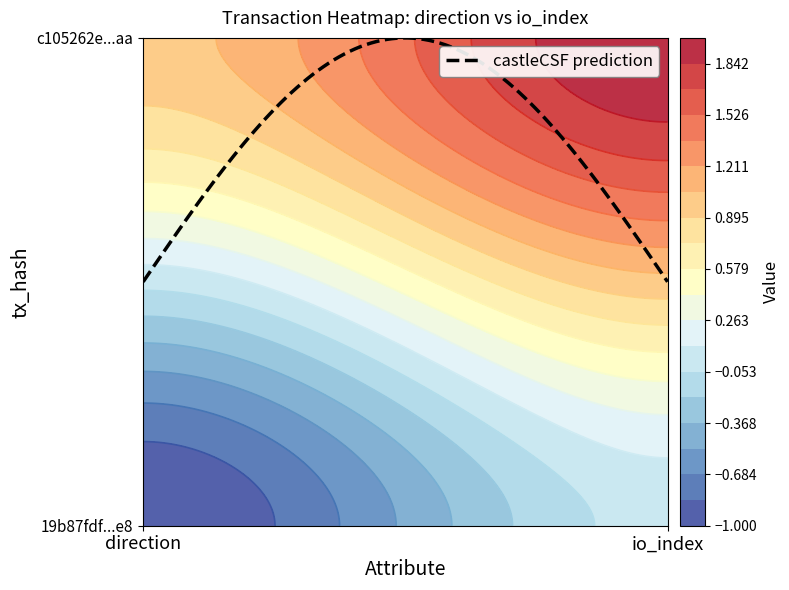

What is the difference between the maximum and minimum values in the c105262ec2de319fd68fcb117f67e5a97c73caa series?

1